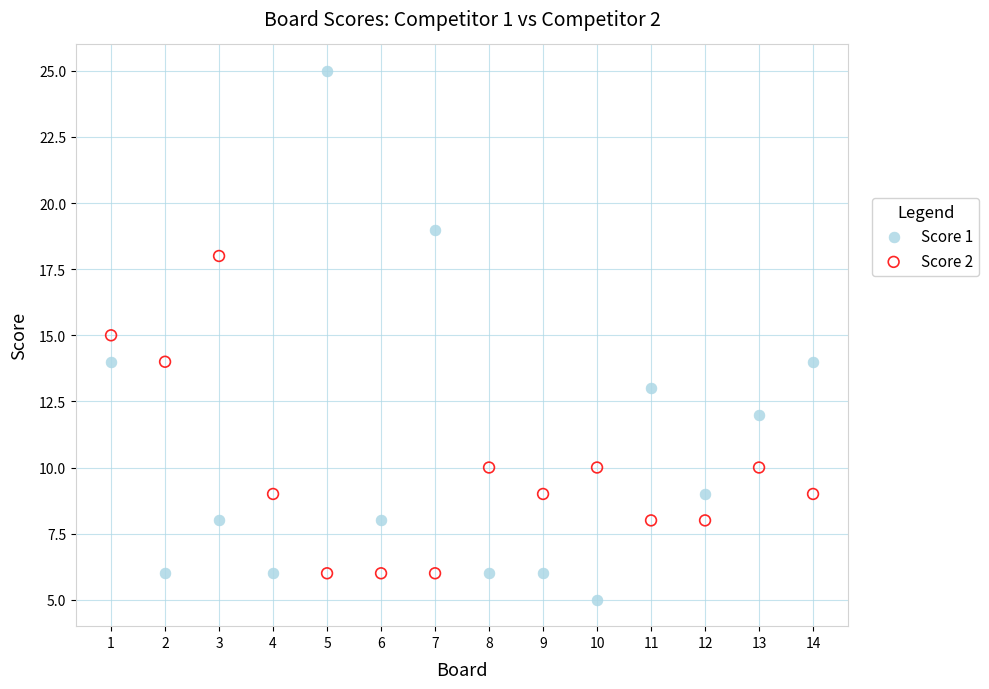

What are all the series names shown in the legend?

Score 1, Score 2